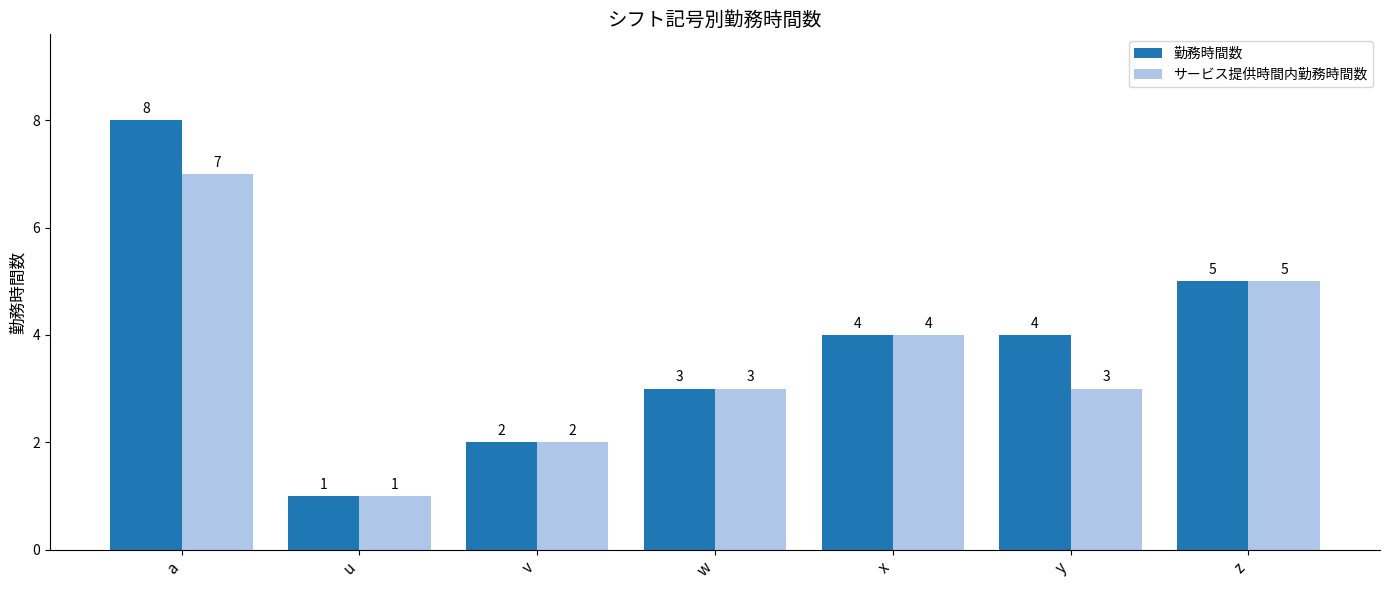

How many data points in サービス提供時間内勤務時間数 are less than 3?

2